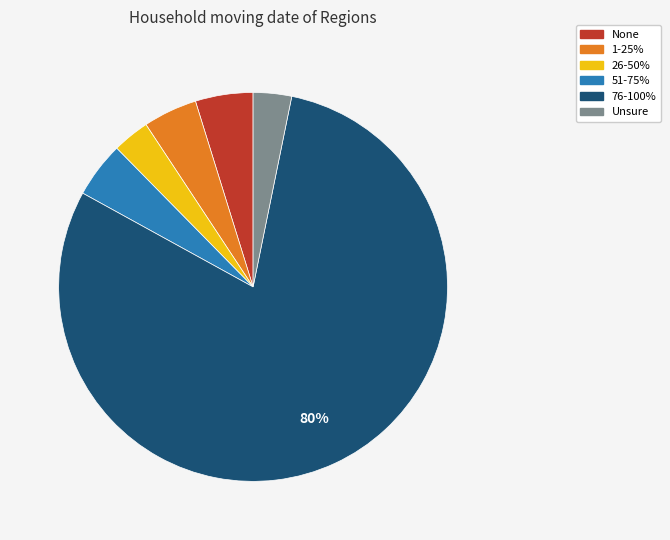

The 51-75% slice represents 5% of the pie. True or false?

True